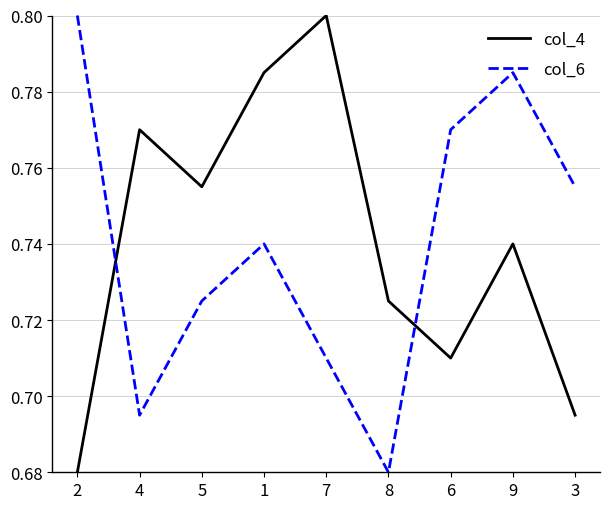

What position from the right is 8?

4